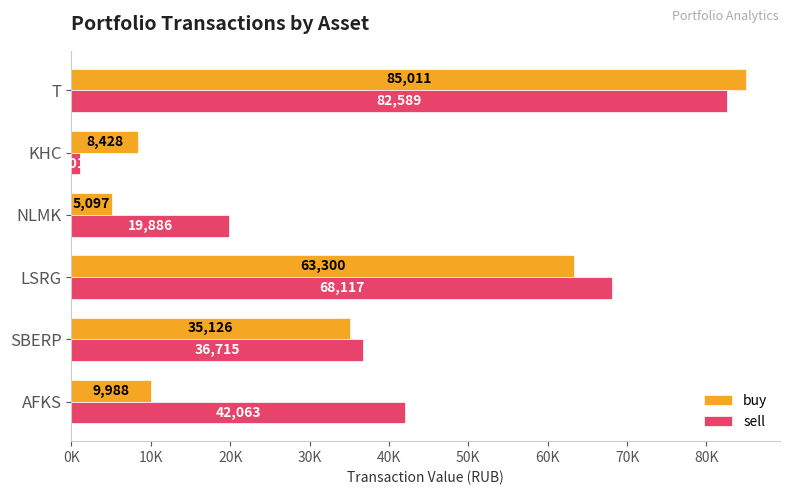

What are all the series names shown in the legend?

buy, sell